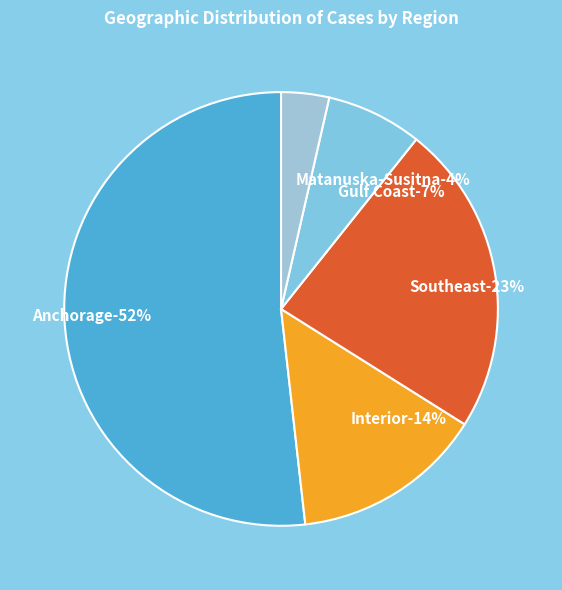

Which slice is the smallest?

Matanuska-Susitna